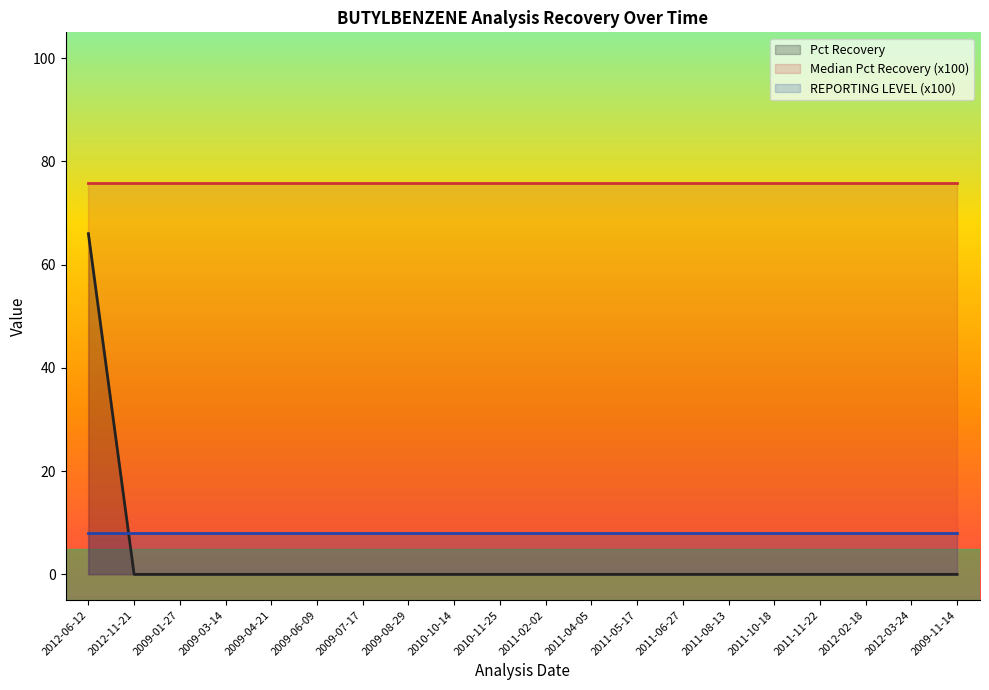

Where is Pct Recovery nearest to the value 33?

2012-06-12